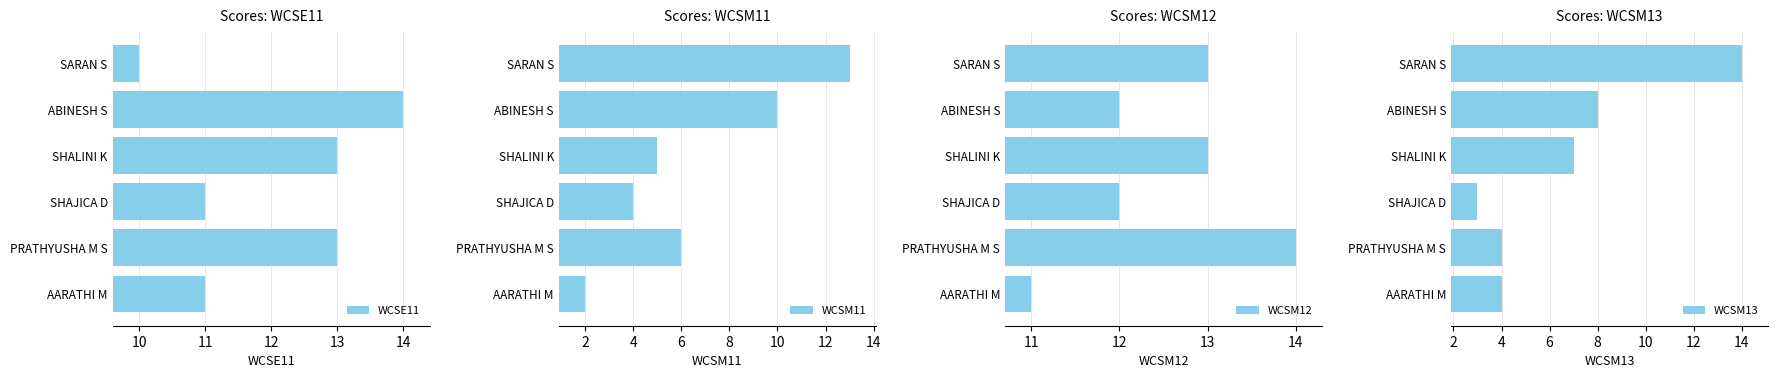

What is the difference between the maximum and minimum values in the WCSE11 series?

4